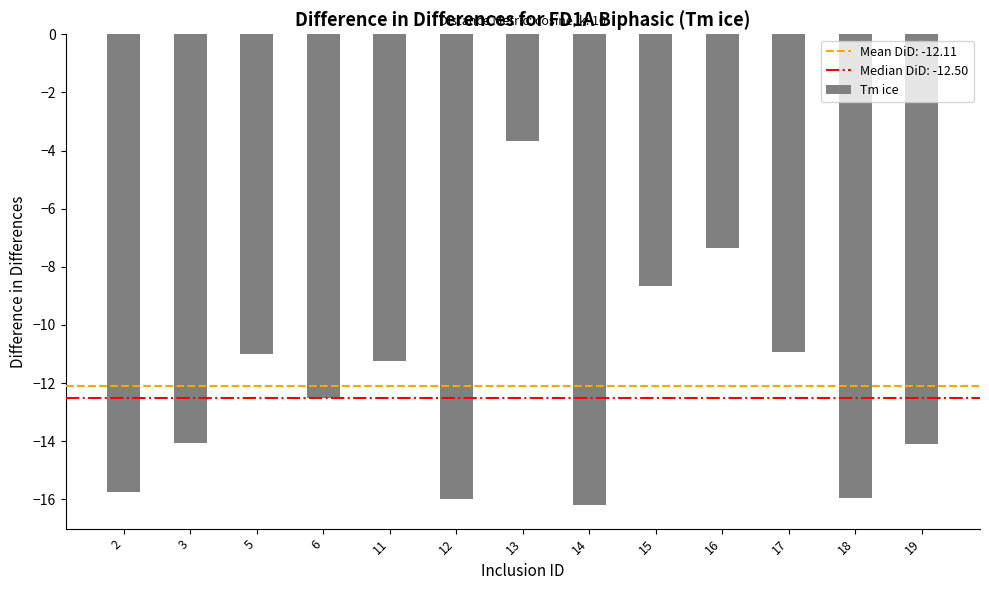

Reading left to right, extract all data points from this chart.

-15.8	-14.1	-11.0	-12.5	-11.2	-16.0	-3.7	-16.2	-8.6	-7.4	-10.9	-16.0	-14.1